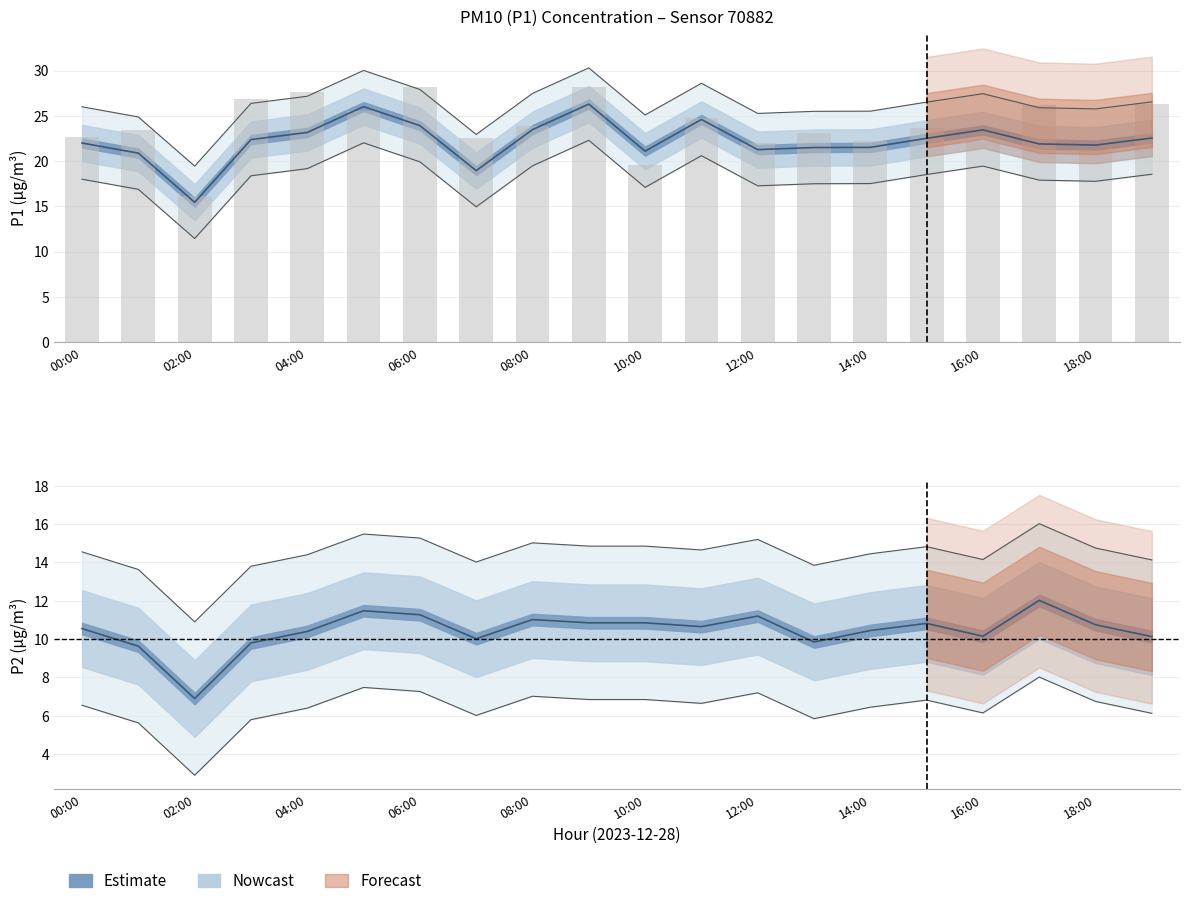

What is the total value across all series at 00:00?

32.5